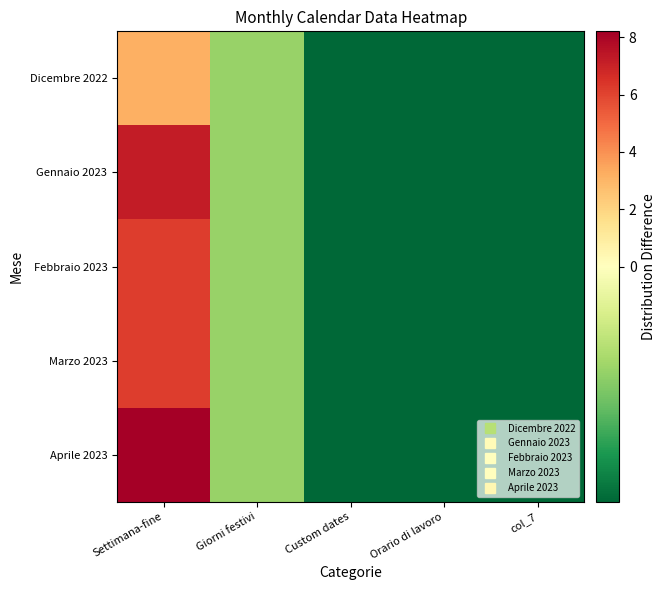

How many series are shown in this chart?

5